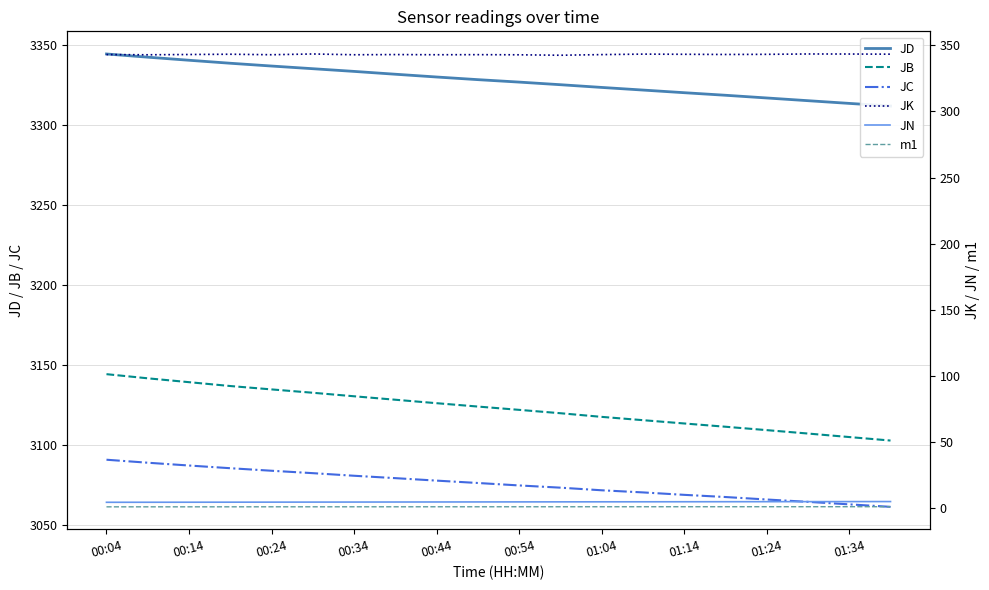

True or false: JD and JC cross at least once.

False